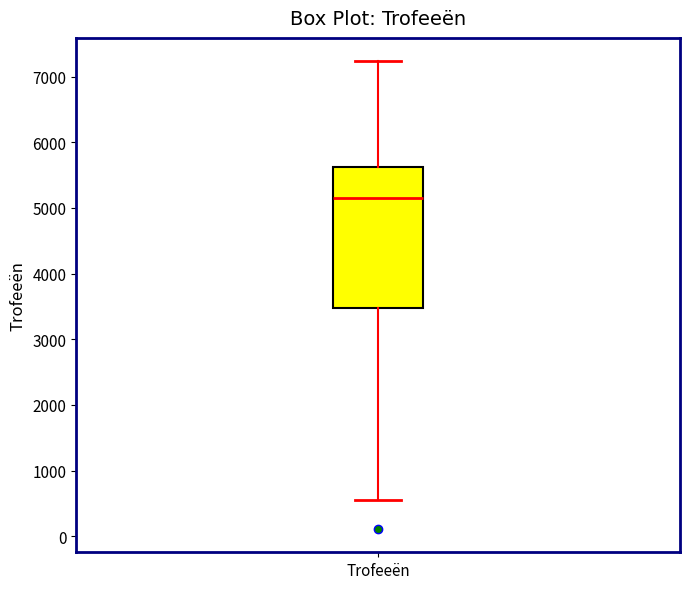

Transcribe this box plot: give where the median line is, the range the box spans, and where the two whiskers end, as read against the y-axis. The values are not printed on the chart, so give them approximately, as read against the axis.

median 5100, box 3500 to 5600, whiskers 500 to 7200